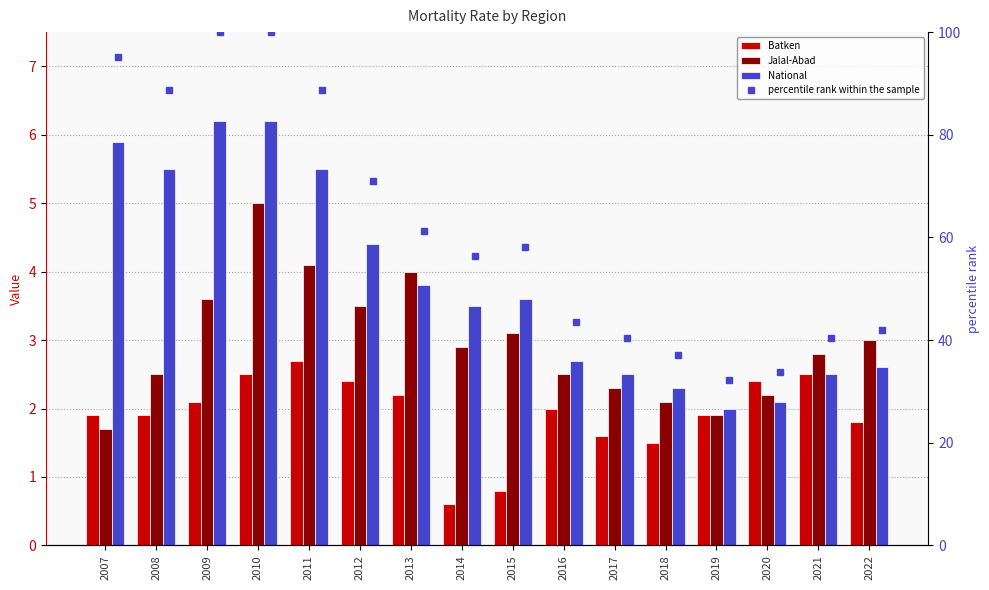

How many groups of bars are there?

16